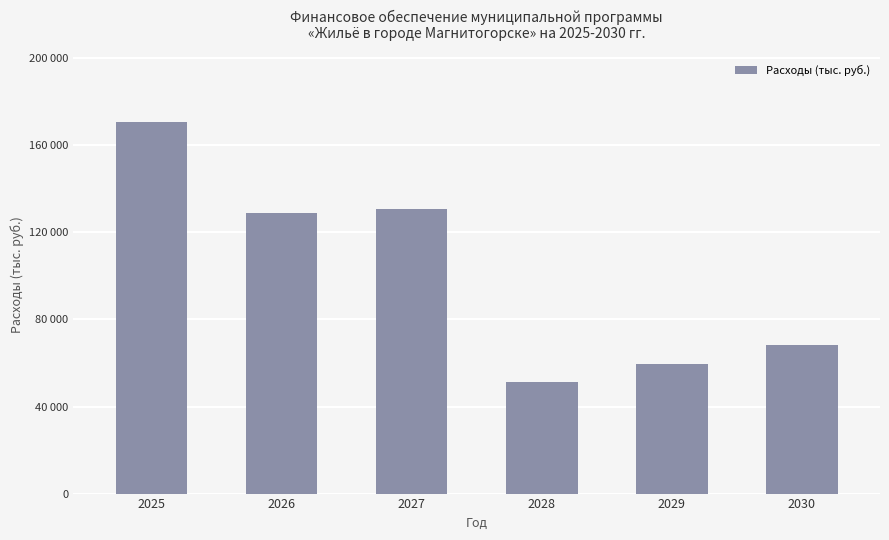

List the labels in order of value, smallest first.

2028, 2029, 2030, 2026, 2027, 2025